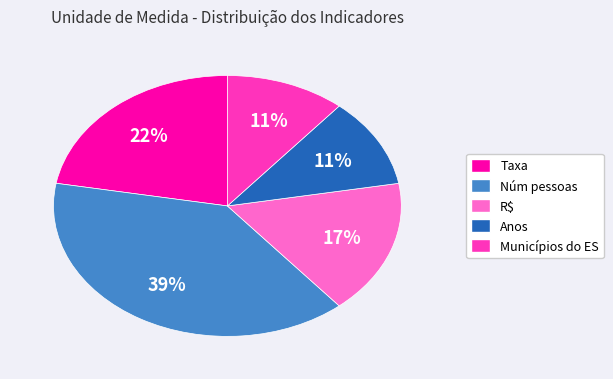

What is the largest slice in the pie chart?

Núm pessoas